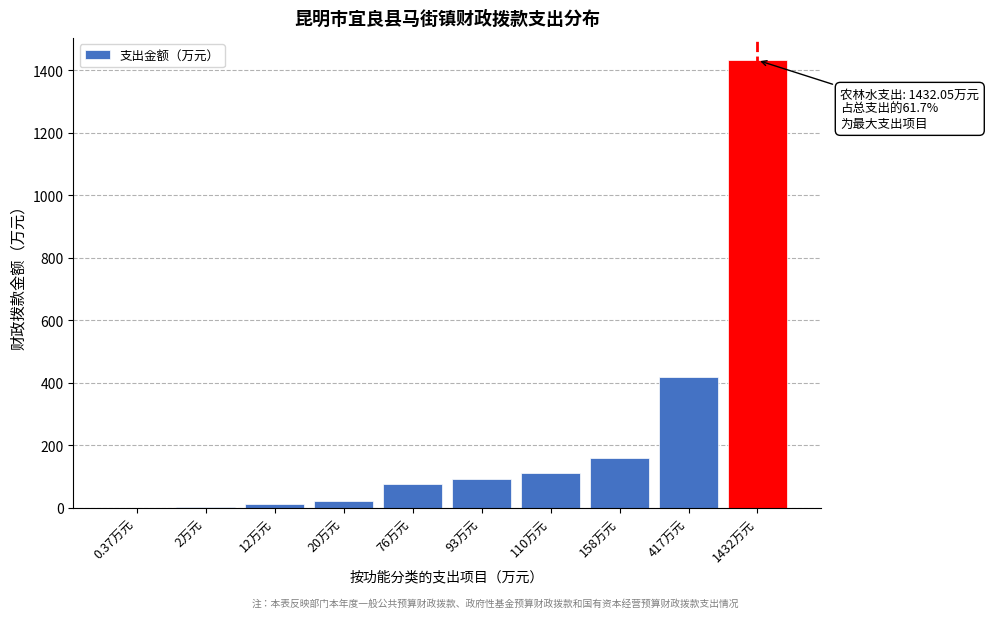

At which category does the chart reach its peak across all series?

1432万元